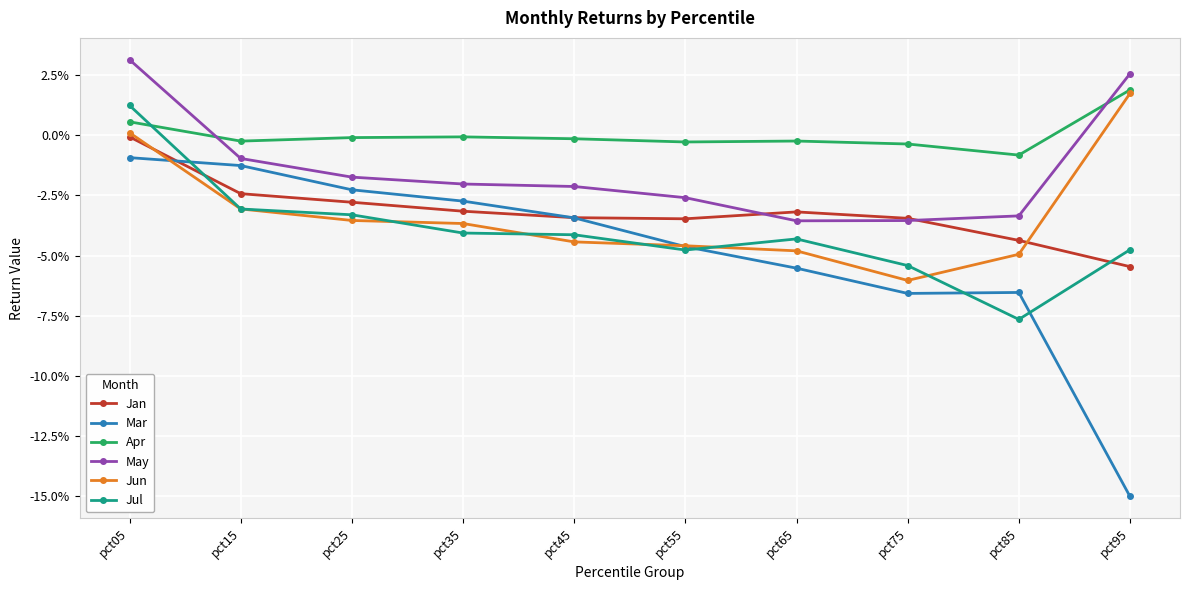

Reading left to right, what are all the values shown in this chart?

Jan: -0.0	-0.0	-0.0	-0.0	-0.0	-0.0	-0.0	-0.0	-0.0	-0.1
Mar: -0.0	-0.0	-0.0	-0.0	-0.0	-0.0	-0.1	-0.1	-0.1	-0.2
Apr: 0.0	-0.0	-0.0	-0.0	-0.0	-0.0	-0.0	-0.0	-0.0	0.0
May: 0.0	-0.0	-0.0	-0.0	-0.0	-0.0	-0.0	-0.0	-0.0	0.0
Jun: 0.0	-0.0	-0.0	-0.0	-0.0	-0.0	-0.0	-0.1	-0.0	0.0
Jul: 0.0	-0.0	-0.0	-0.0	-0.0	-0.0	-0.0	-0.1	-0.1	-0.0